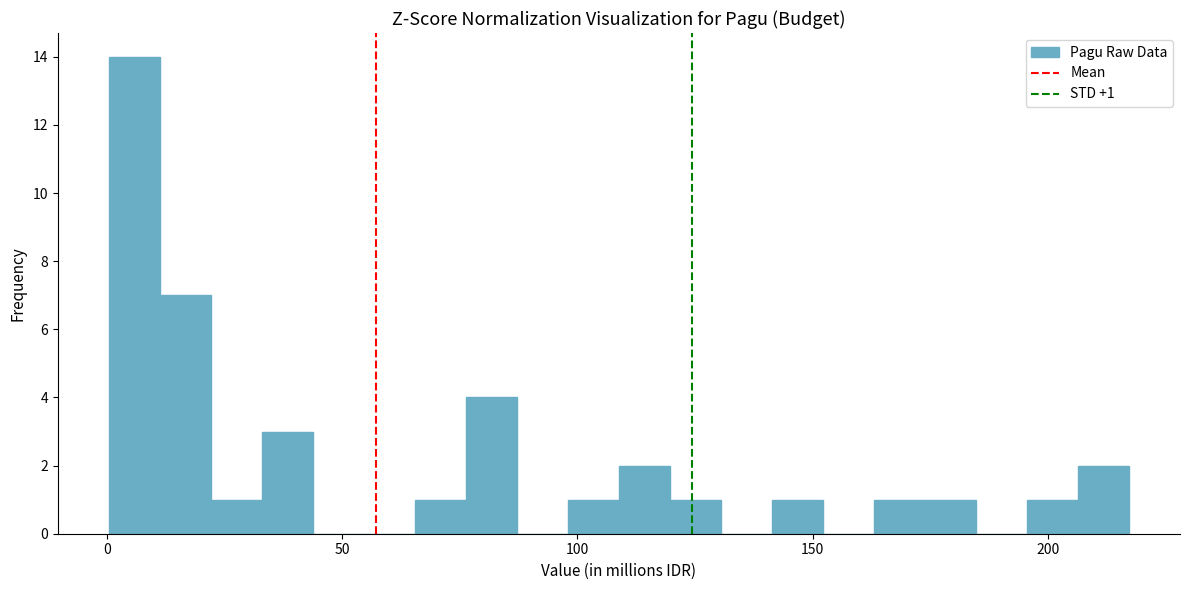

Read against the x-axis, roughly where is the centre of the tallest bar?

5